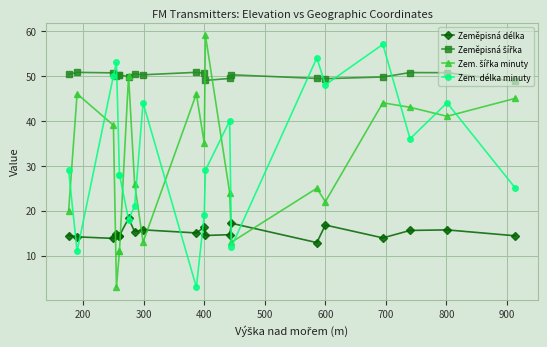

The value of Zeměpisná šířka at 800 is 50.4. True or false?

True